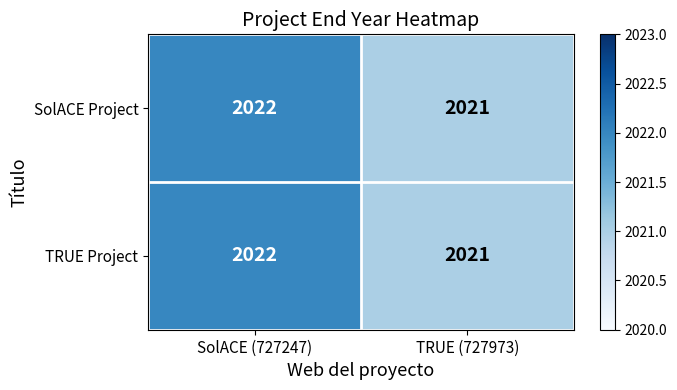

Where is TRUE Project nearest to the value 2021?

TRUE (727973)